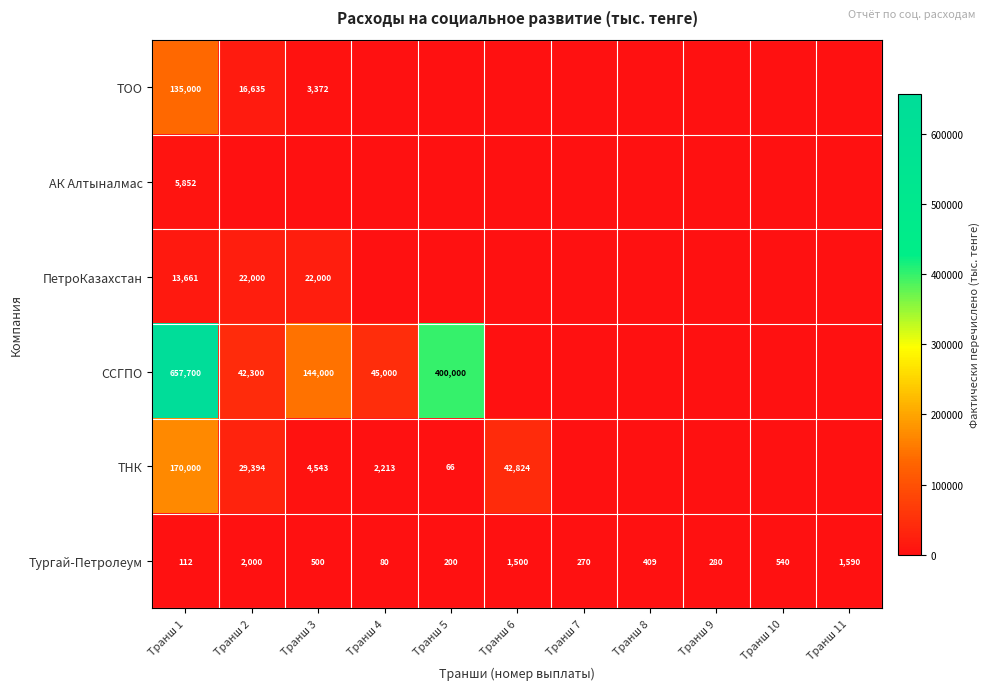

What is the difference between the maximum and minimum values in the Тургай-Петролеум series?

1920